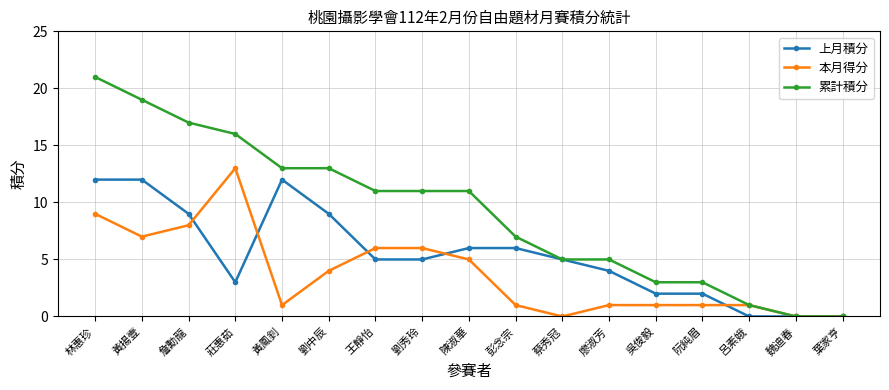

Which category has the highest value across all series?

林惠珍